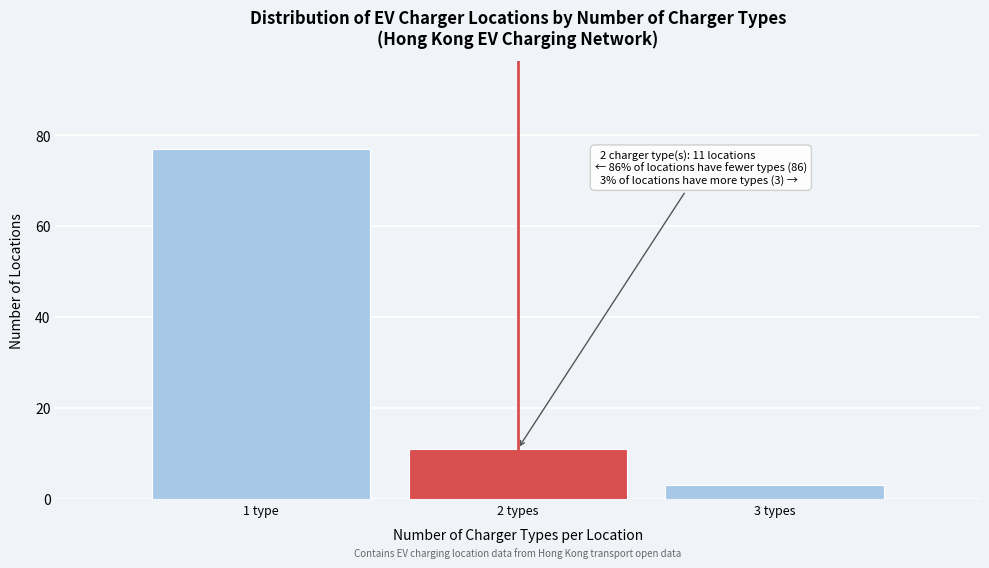

Reading left to right, transcribe all the data shown in this chart.

77	11	3